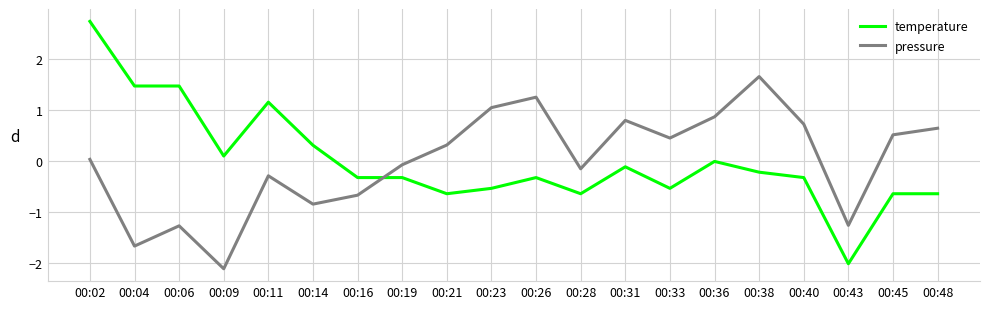

How many times do temperature and pressure cross each other?

1